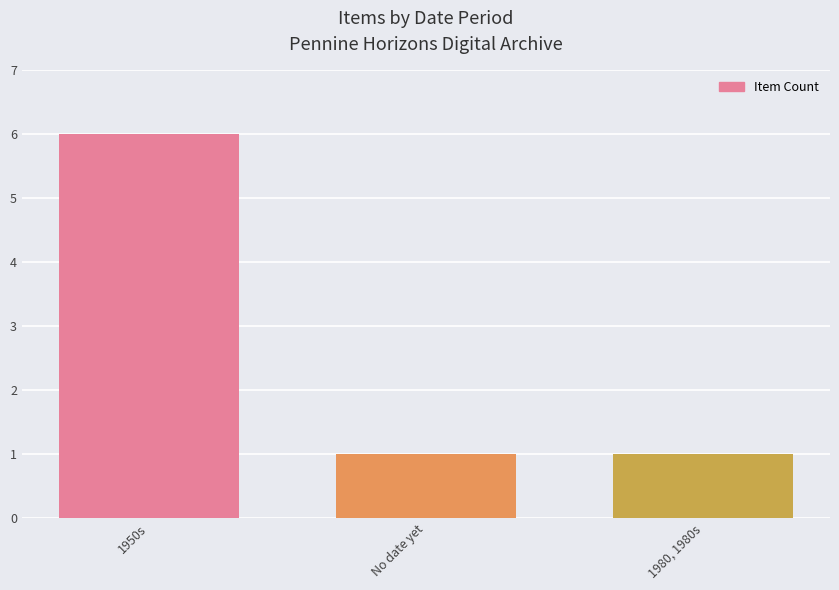

Reading right to left, transcribe all the data shown in this chart.

1980, 1980s=1	No date yet=1	1950s=6